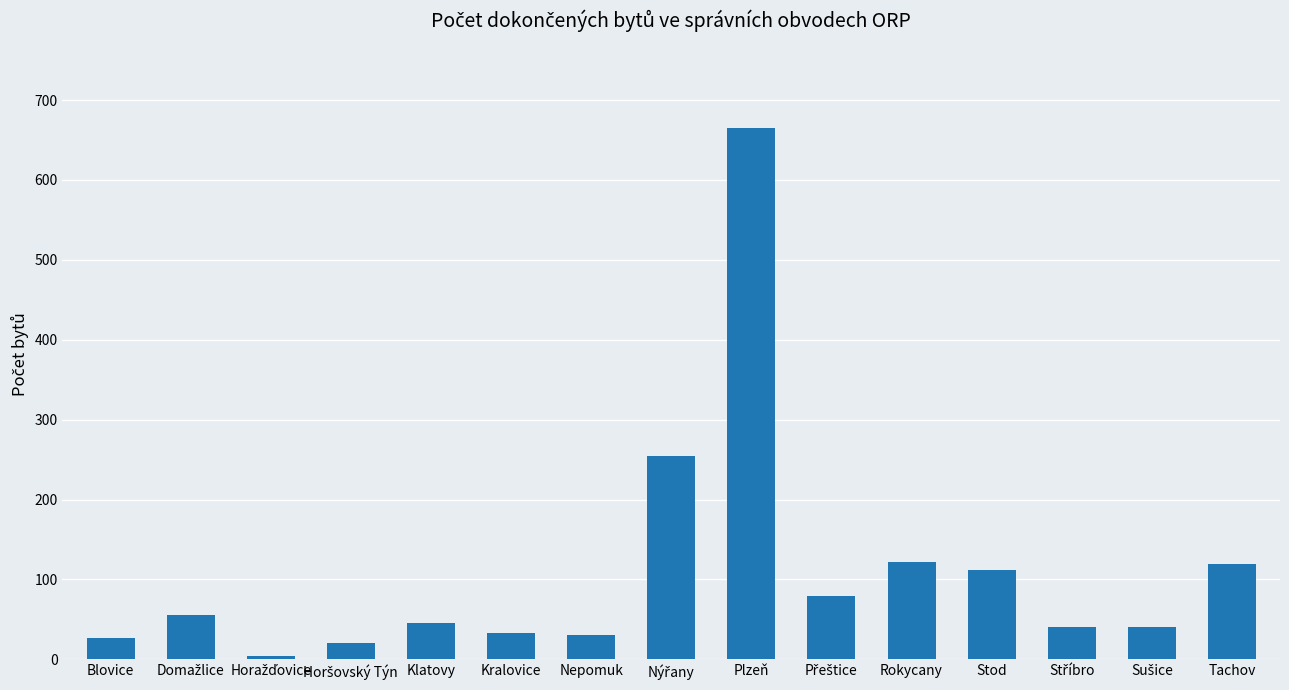

What is the label of the 6th bar from the left?

Kralovice